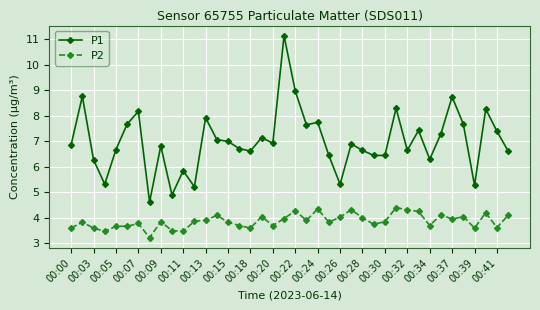

True or false: P2 and P1 cross at least once.

False